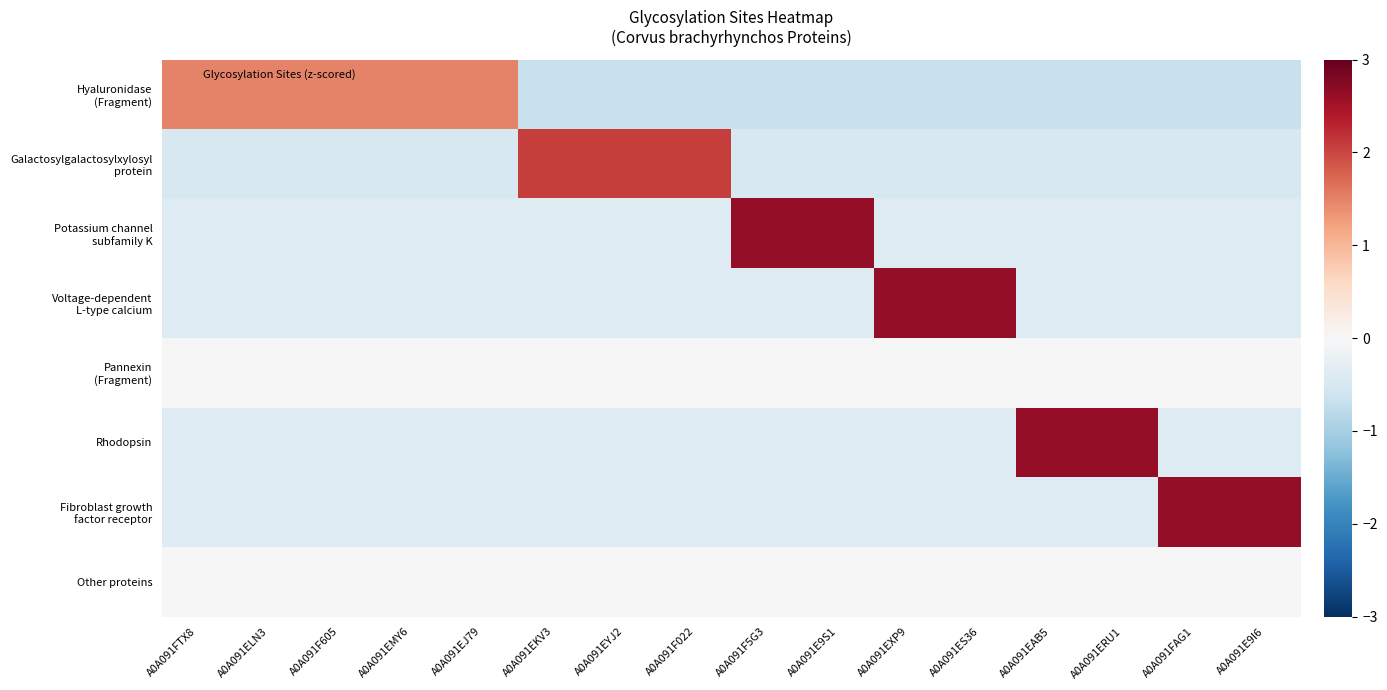

What is the smallest value displayed?

-0.7